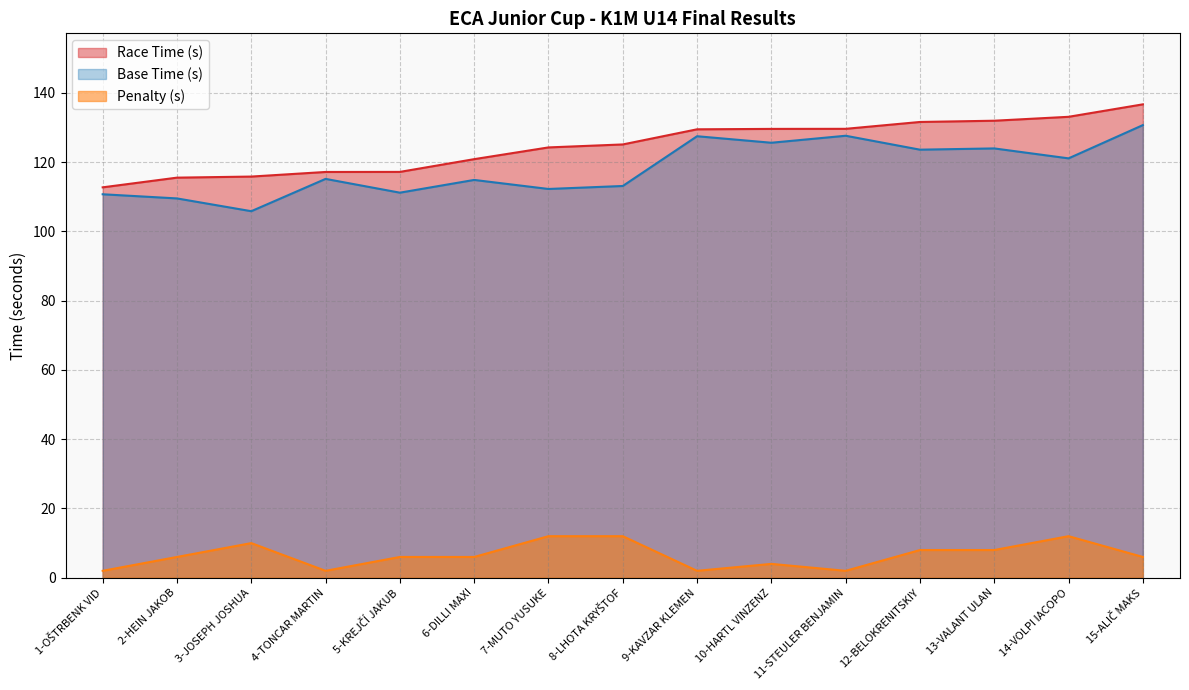

What is the difference between the maximum and minimum values in the Penalty (s) series?

10.0